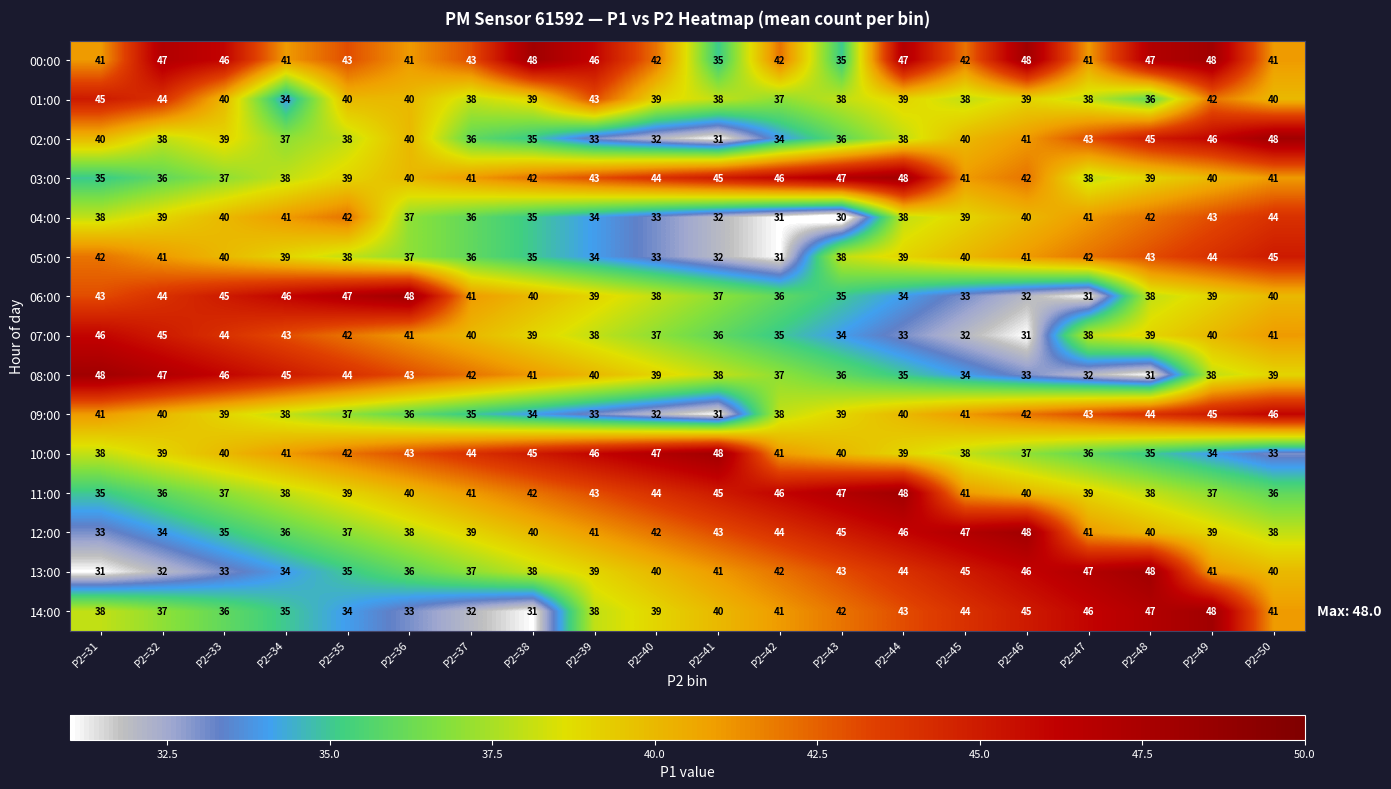

What is the spread (max minus min) of values at P2=50?

15